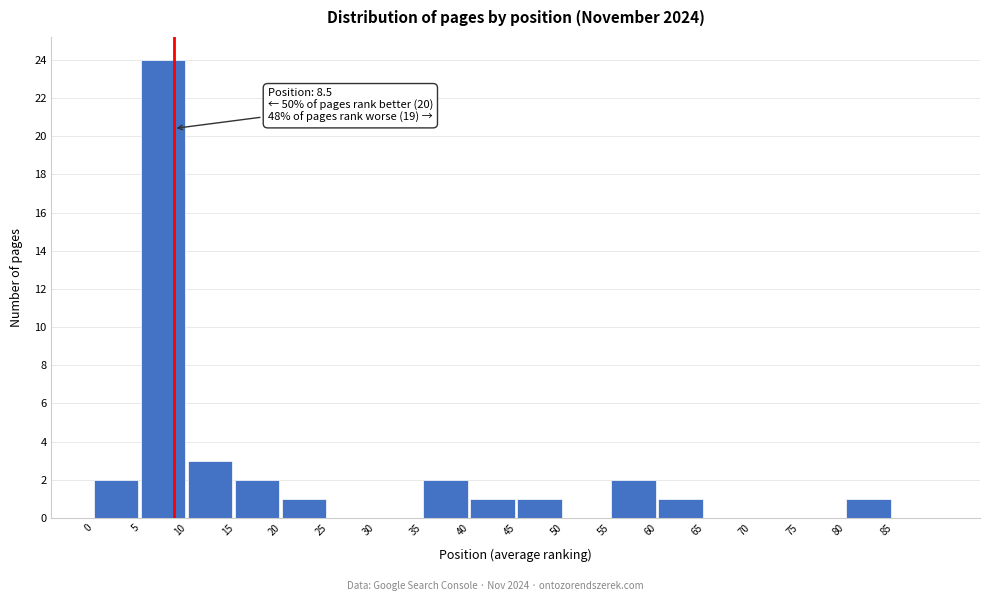

Over which range of the x-axis is the bar tallest?

5 to 10